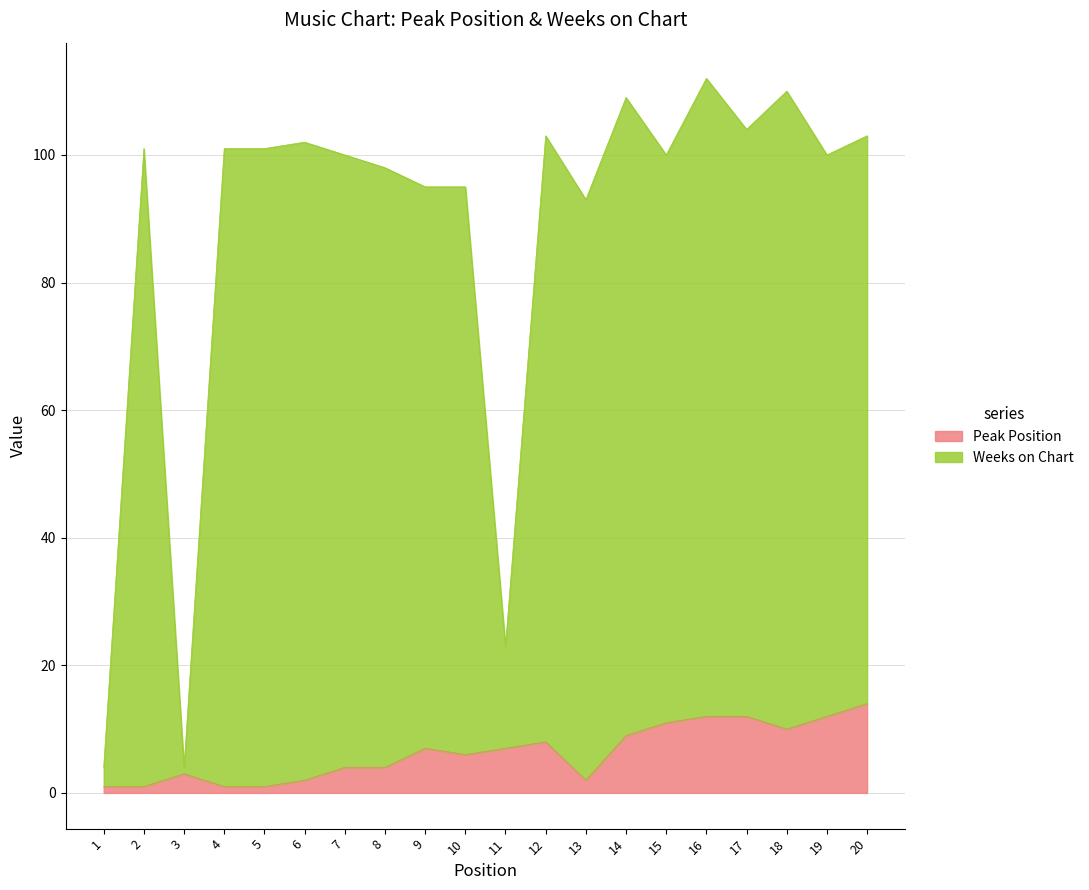

Which series has the largest total across all categories?

Weeks on Chart